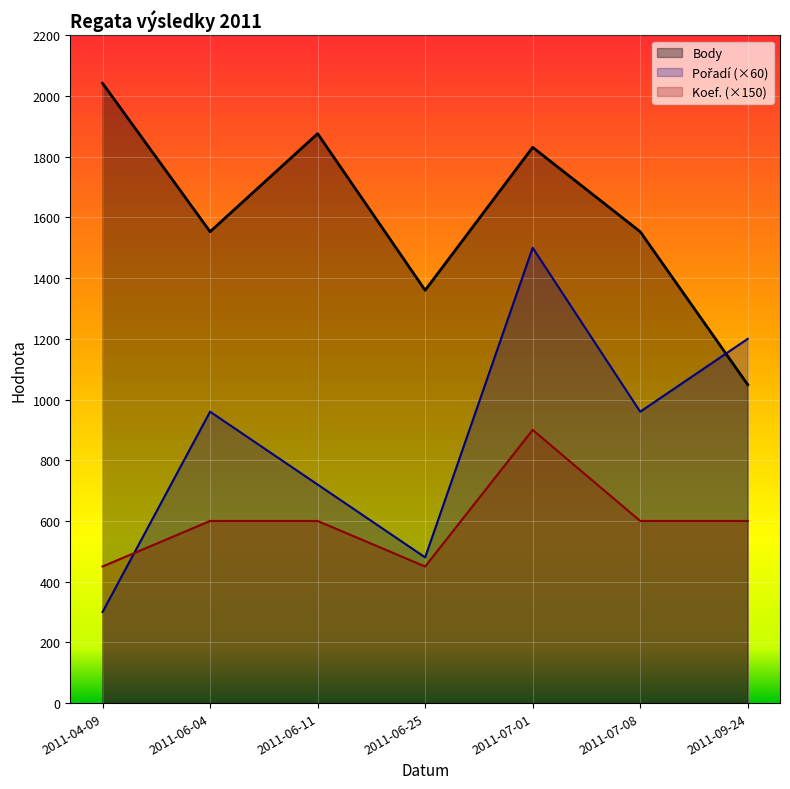

How many interior local valleys does the Body series have?

2